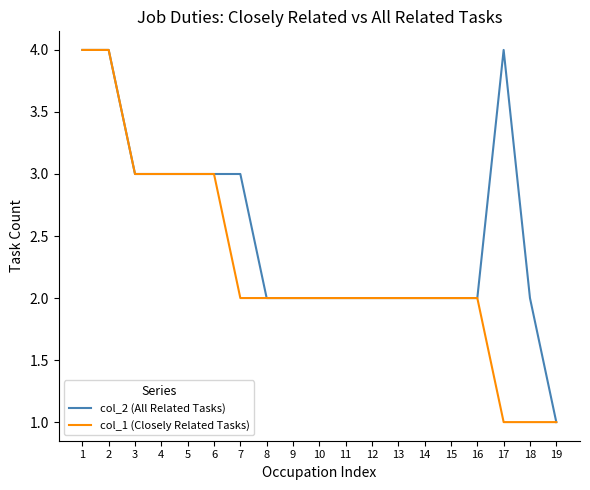

Is it true that col_1 (Closely Related Tasks) equals 1 at 12?

False